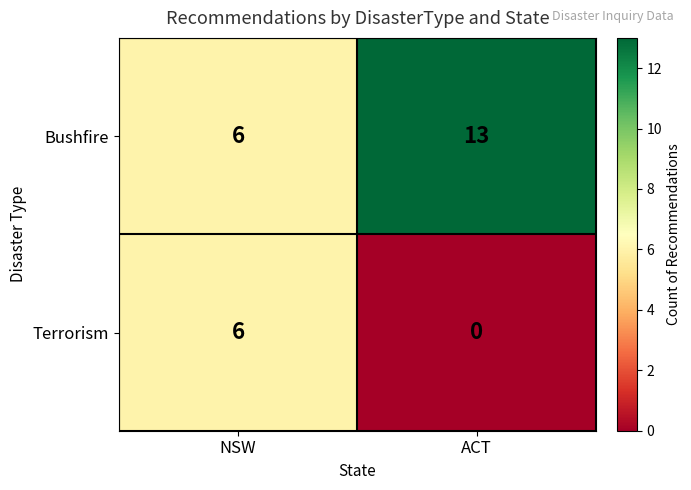

At which category is the sum across all series the highest?

ACT